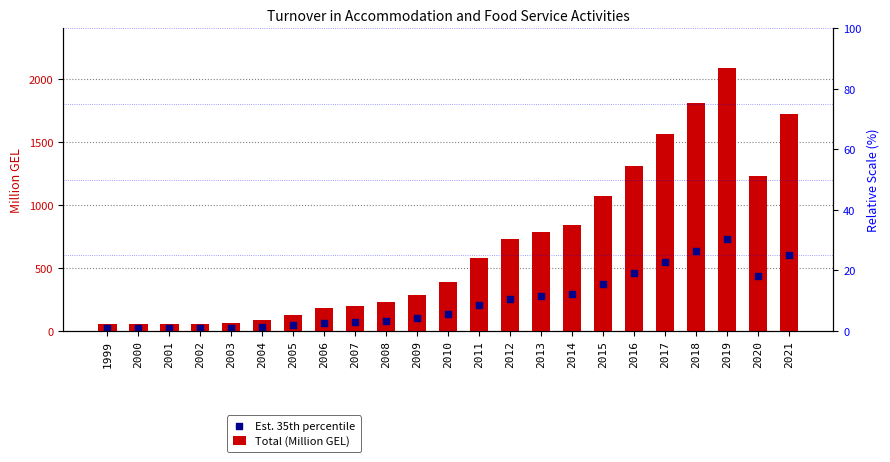

At which category is the sum across all series the highest?

2019